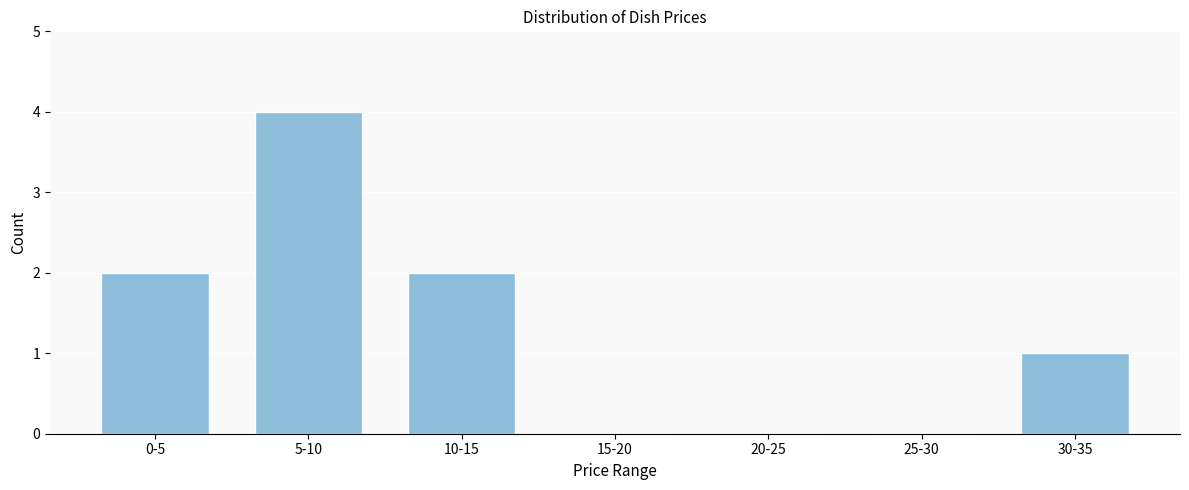

Reading right to left, transcribe all the data shown in this chart.

30-35=1	25-30=0	20-25=0	15-20=0	10-15=2	5-10=4	0-5=2